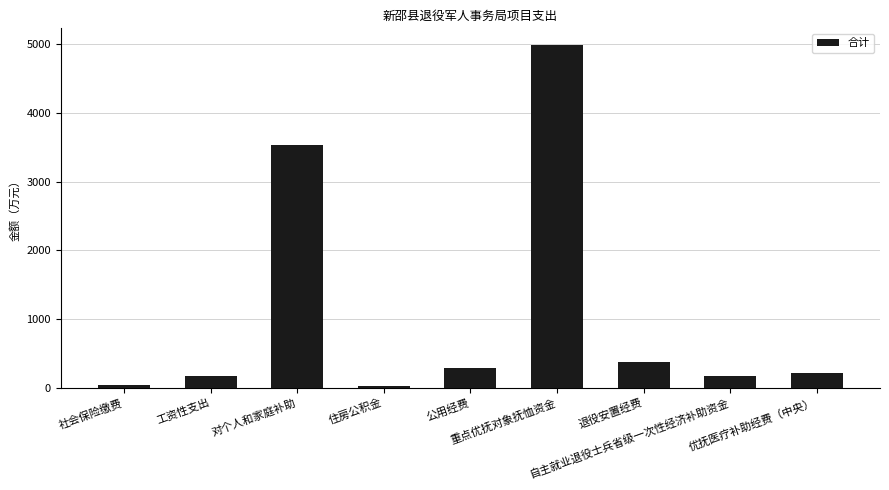

Read the value at 工资性支出.

171.7